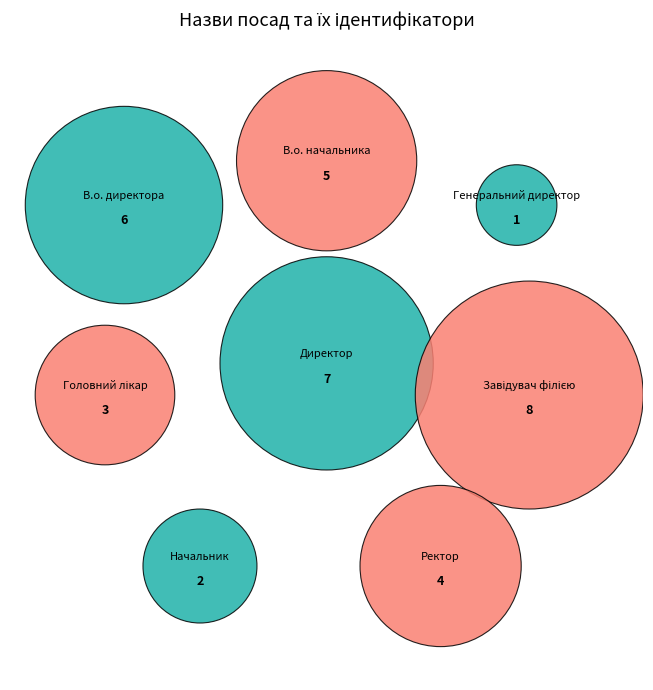

Is it true that Генеральний директор is 1% of the pie?

False